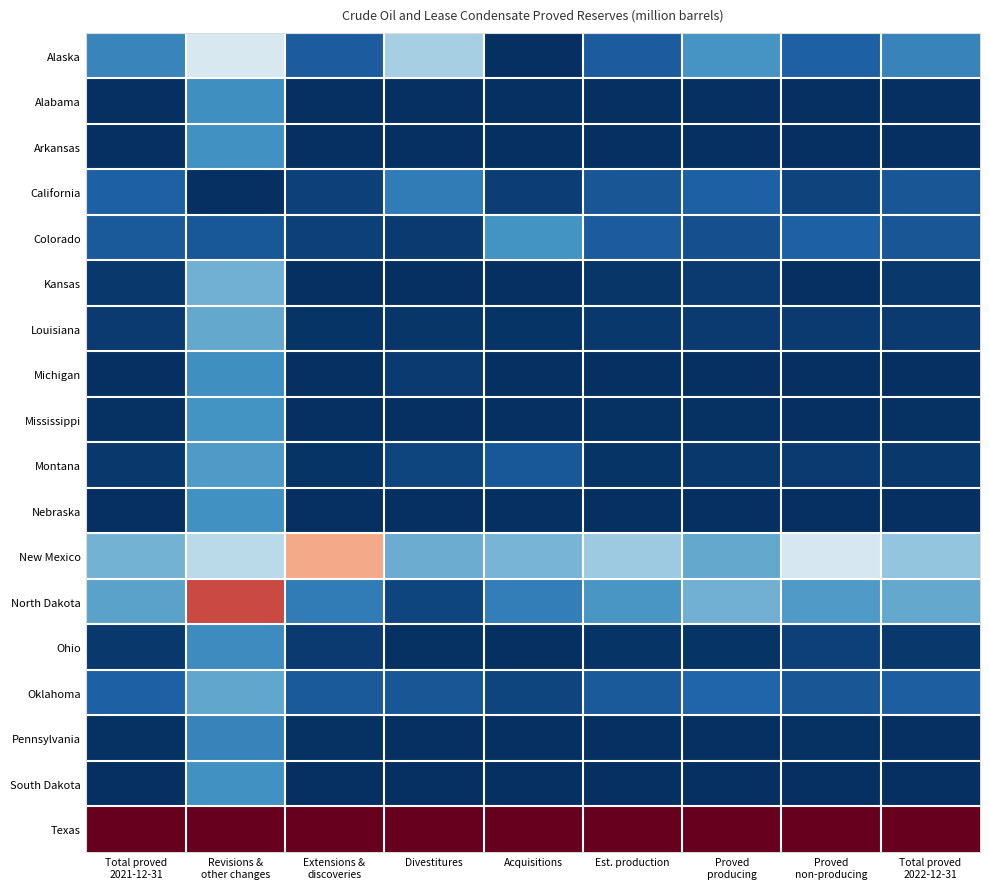

At how many categories does at least one series exceed 0?

9